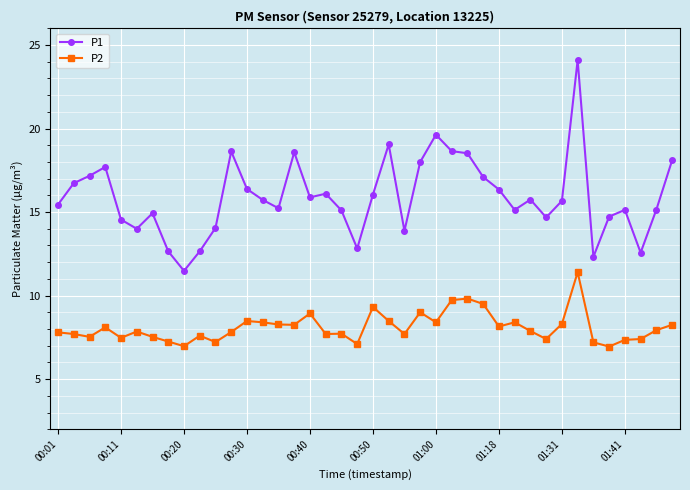

True or false: P1 has more than 0 interior local peaks.

True